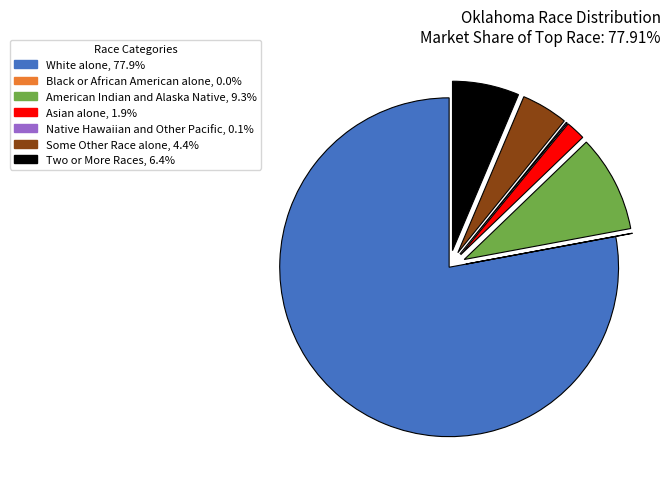

Is White alone, 77.9% the majority of the pie?

Yes